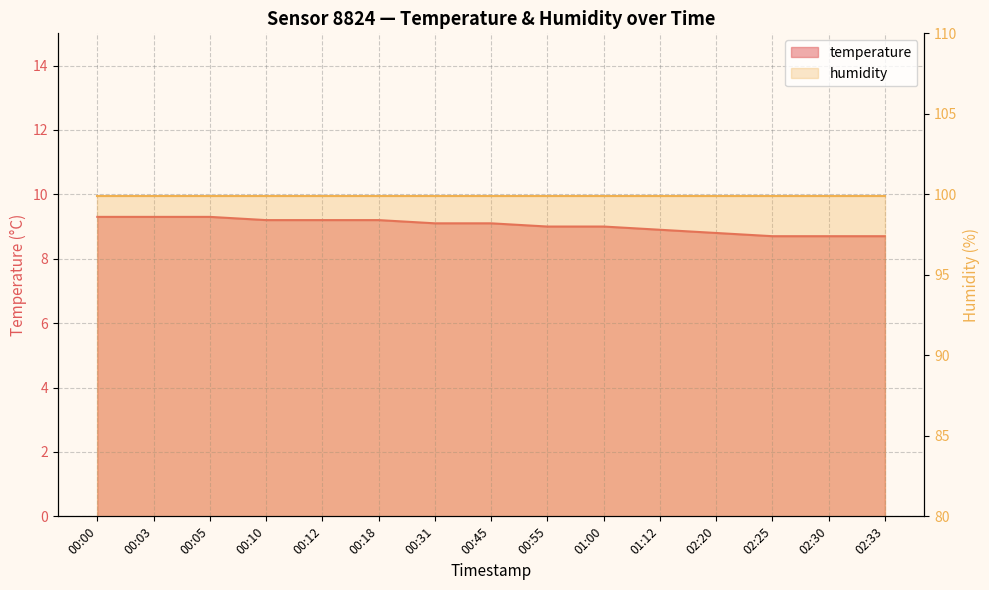

What is the approximate value at 02:20?

8.8